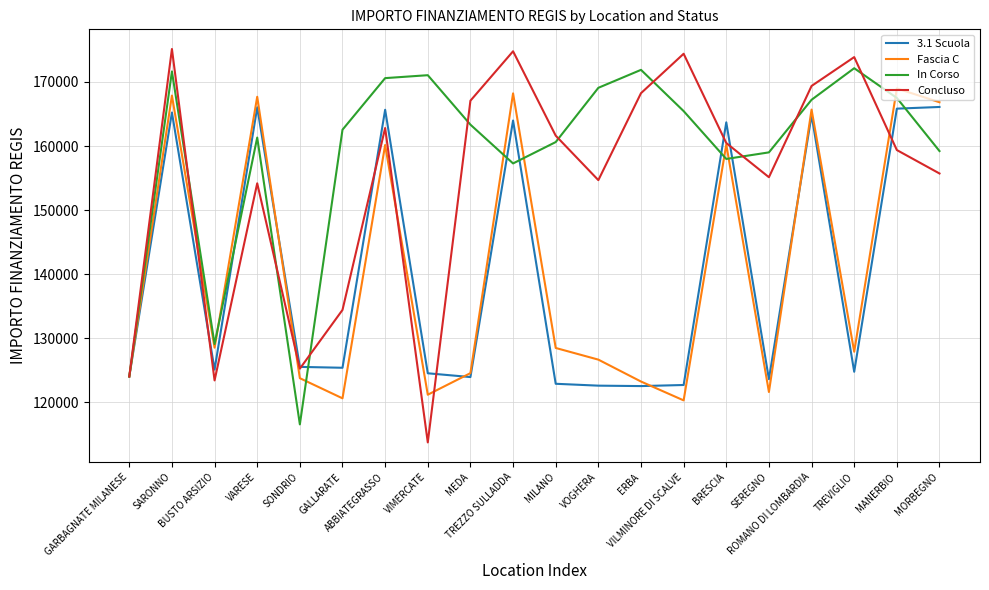

Which series has the widest spread of values?

Concluso